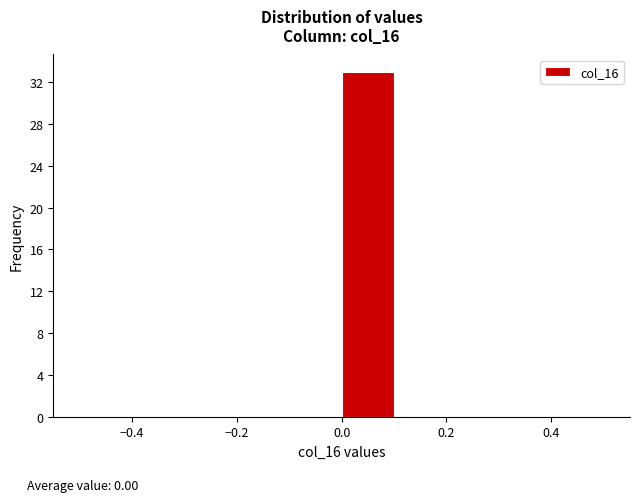

Which range on the x-axis has the tallest bar?

0.0 to 0.1